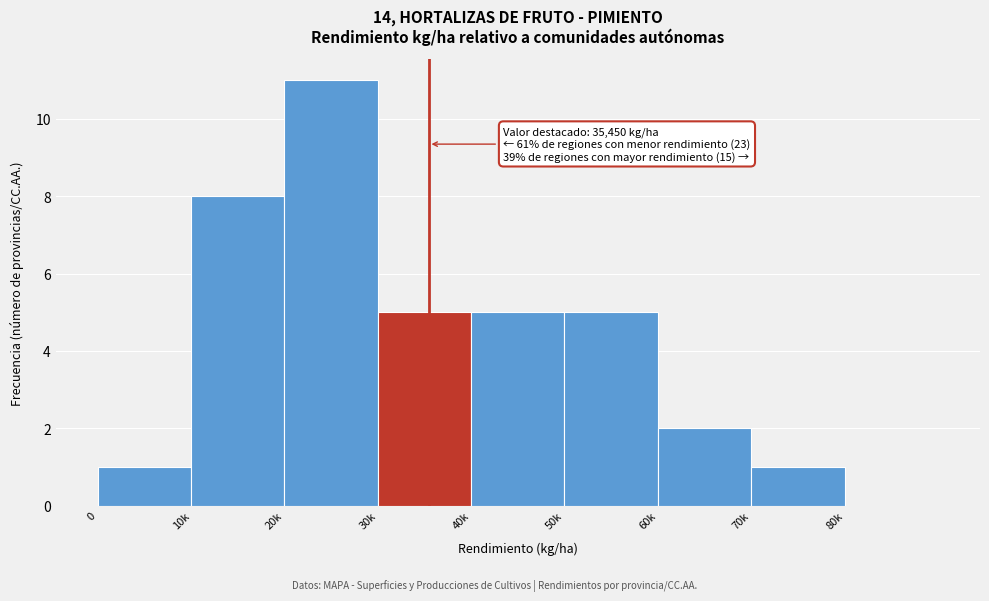

Reading left to right, what are all the values shown in this chart?

0=1	10k=8	20k=11	30k=5	40k=5	50k=5	60k=2	70k=1	80k=0